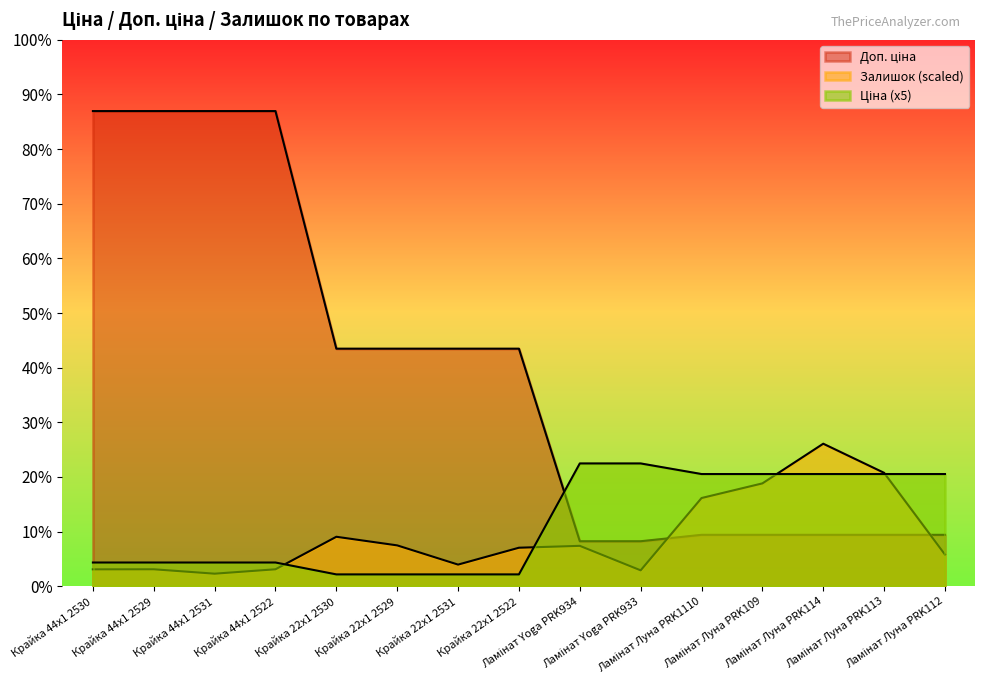

What is the difference between the second highest and minimum values in the Доп. ціна series?

10259.5